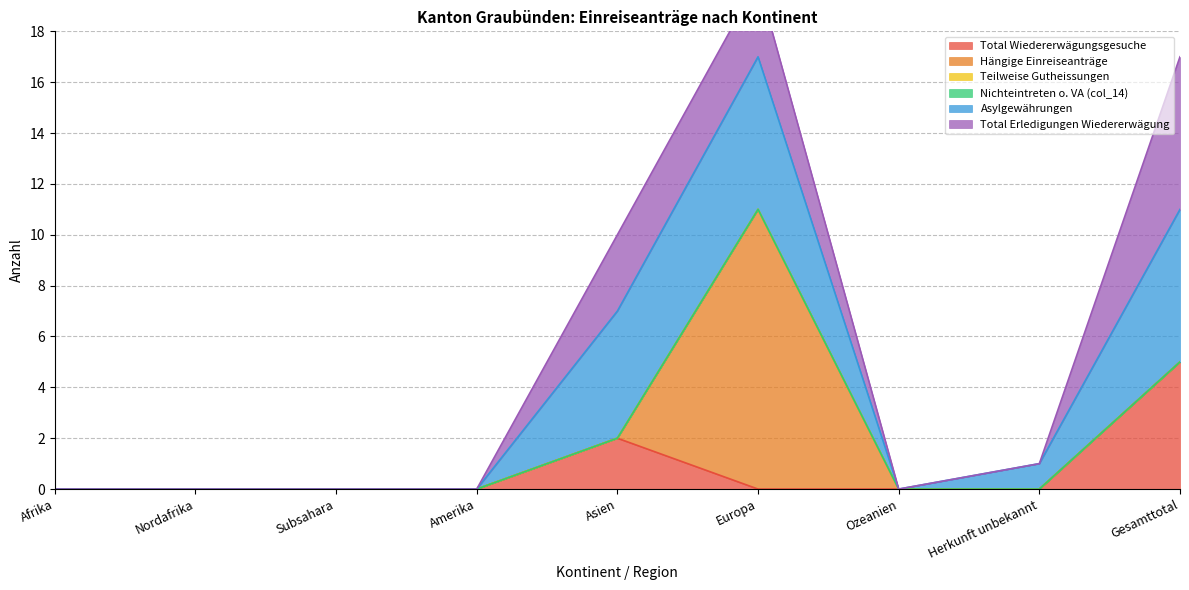

What is the label of the 9th point from the right?

Afrika